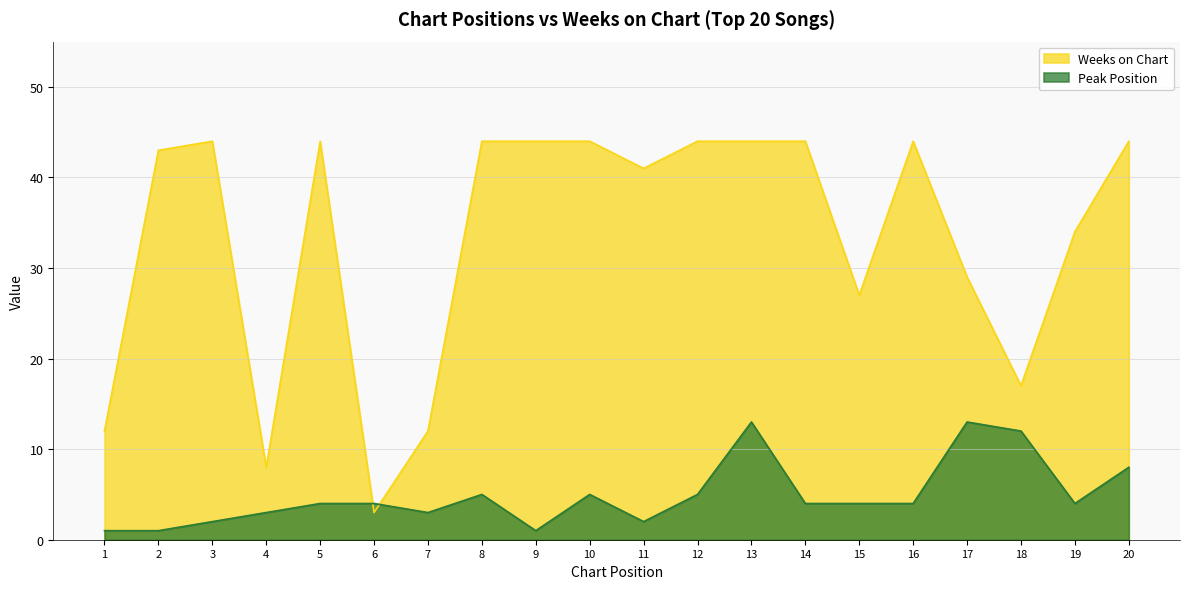

Rank the categories by Peak Position value from lowest to highest.

1, 2, 9, 3, 11, 4, 7, 5, 6, 14, 15, 16, 19, 8, 10, 12, 20, 18, 13, 17